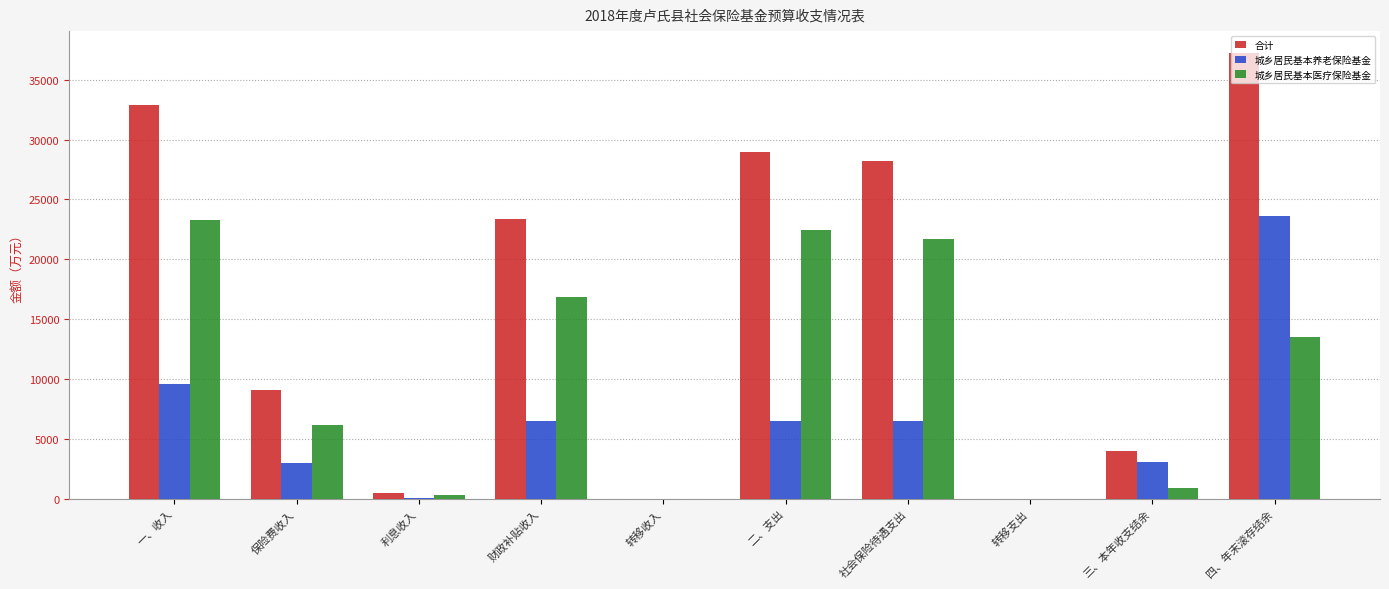

What is the sum of all 合计 values?

164137